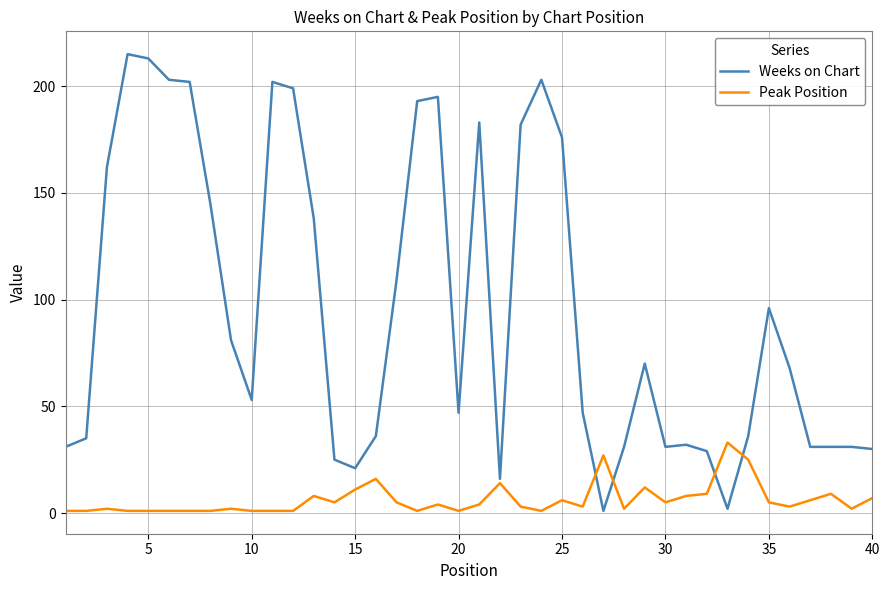

What is the highest value of the Peak Position series?

33